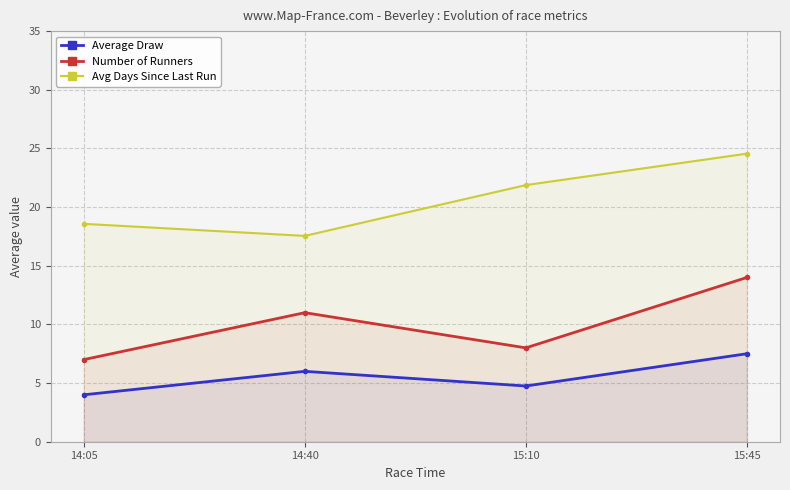

What is the maximum value for Avg Days Since Last Run?

24.6